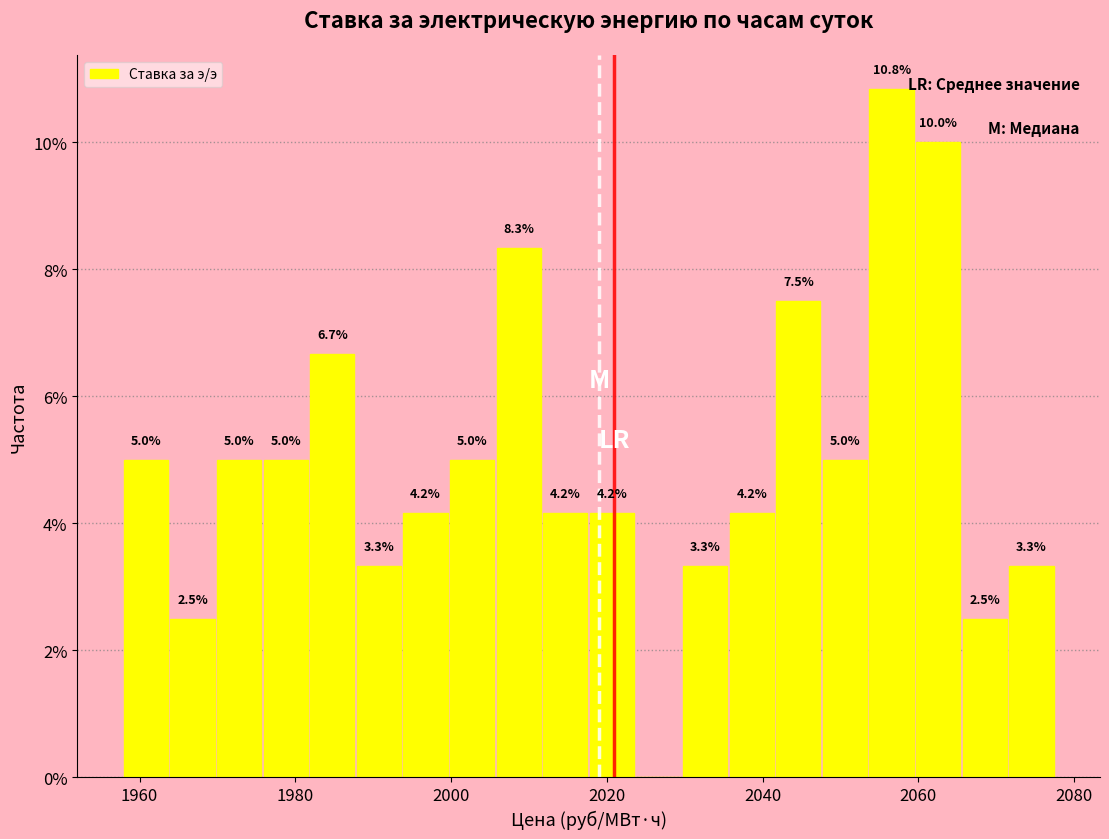

Read against the x-axis, roughly where is the centre of the tallest bar?

2056